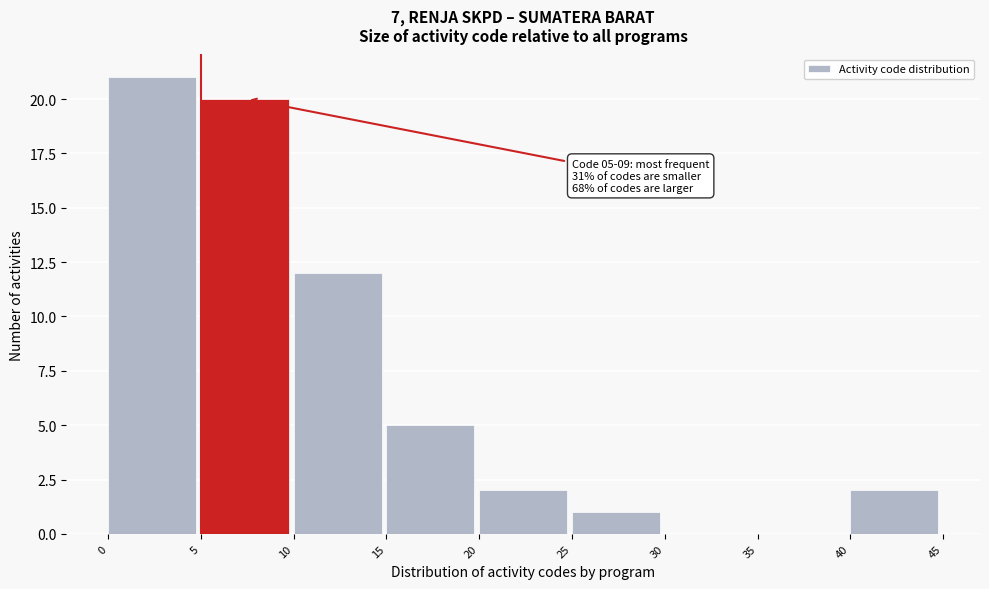

Over which range of the x-axis is the bar tallest?

0 to 5